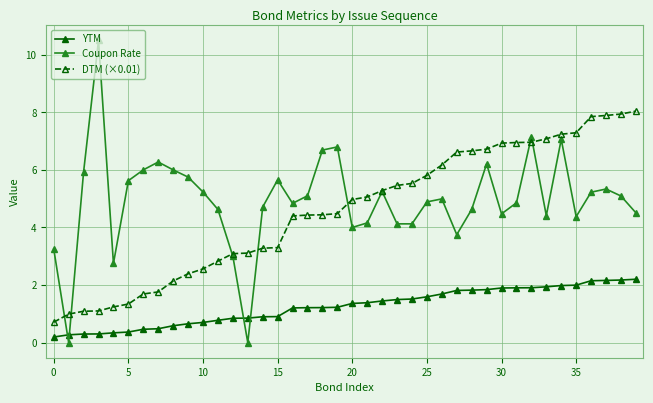

How many lines are shown in the chart?

3